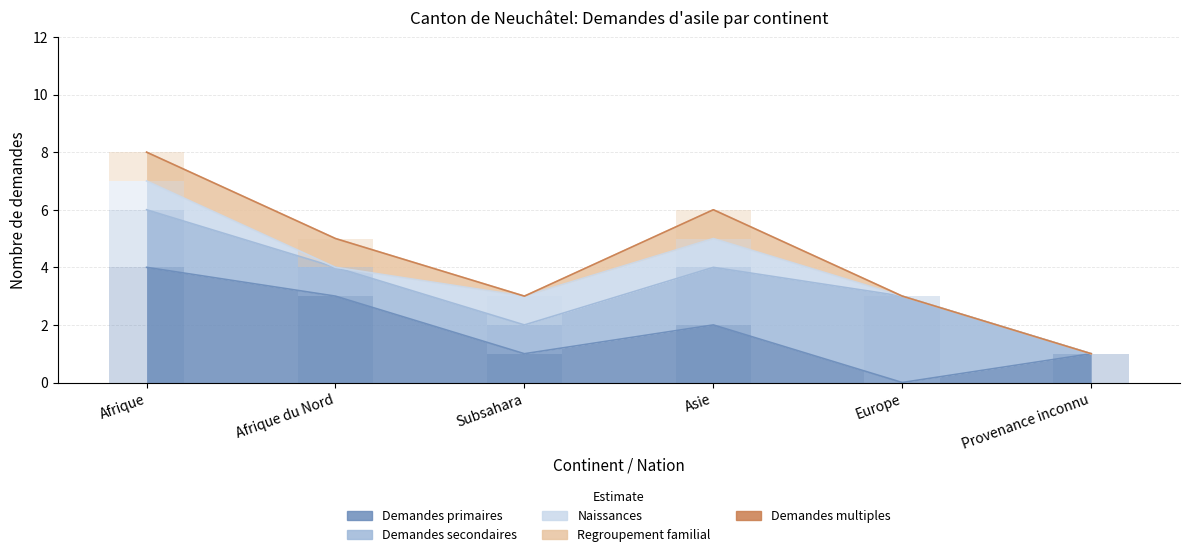

At which category is the sum across all series the highest?

Afrique